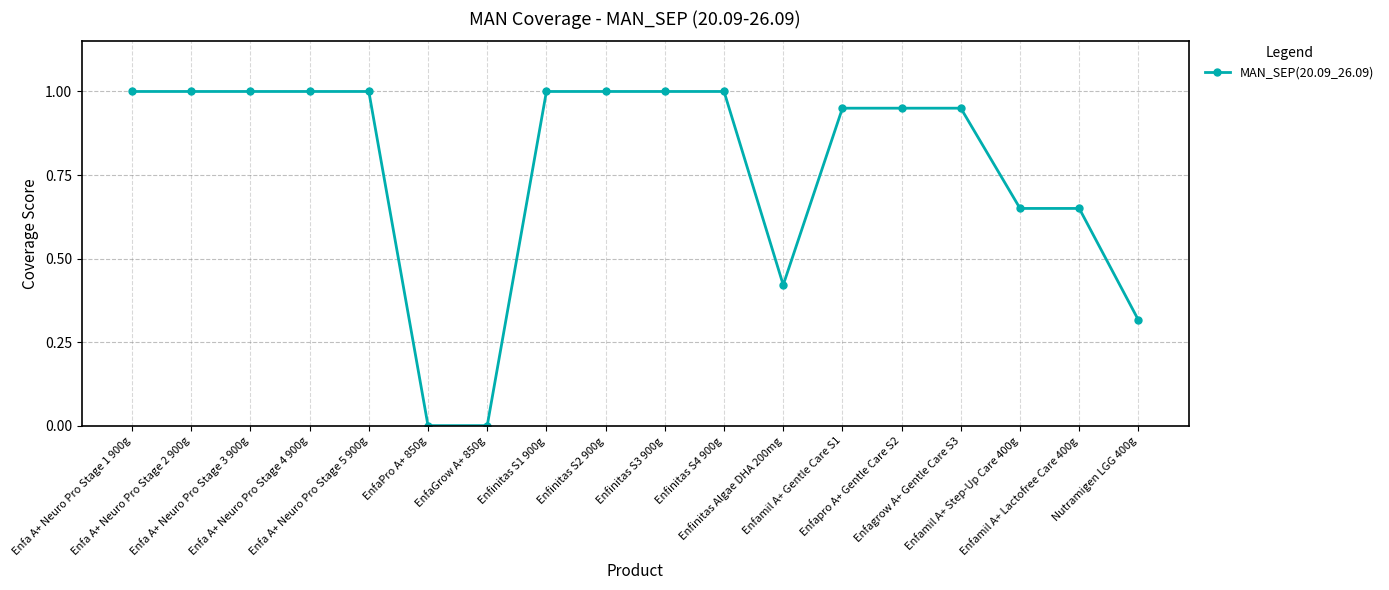

What is the difference between the second highest and second lowest values?

1.0